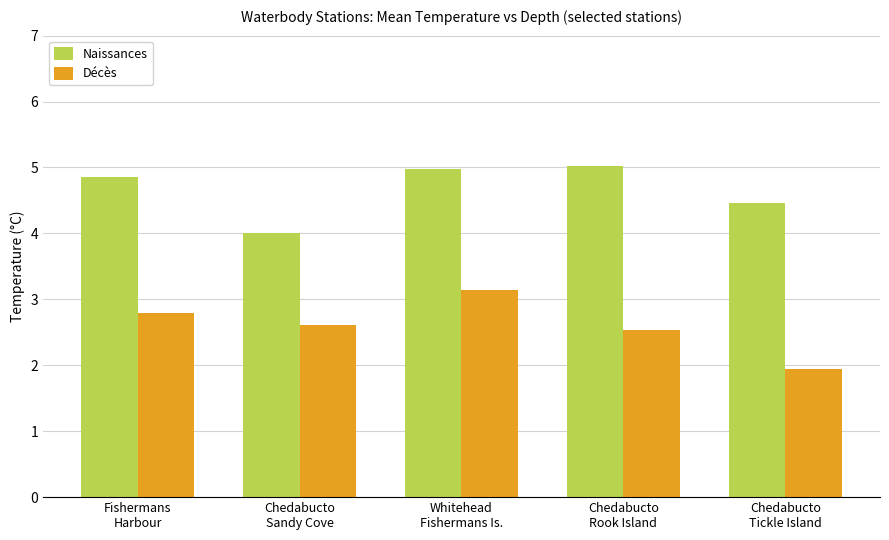

Does the chart contain any negative values?

No